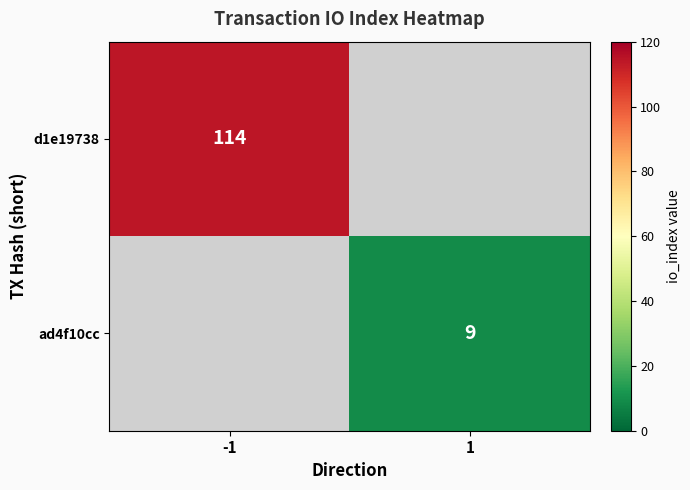

Is the value of ad4f10cc at 1 greater than the value of d1e19738 at -1?

No